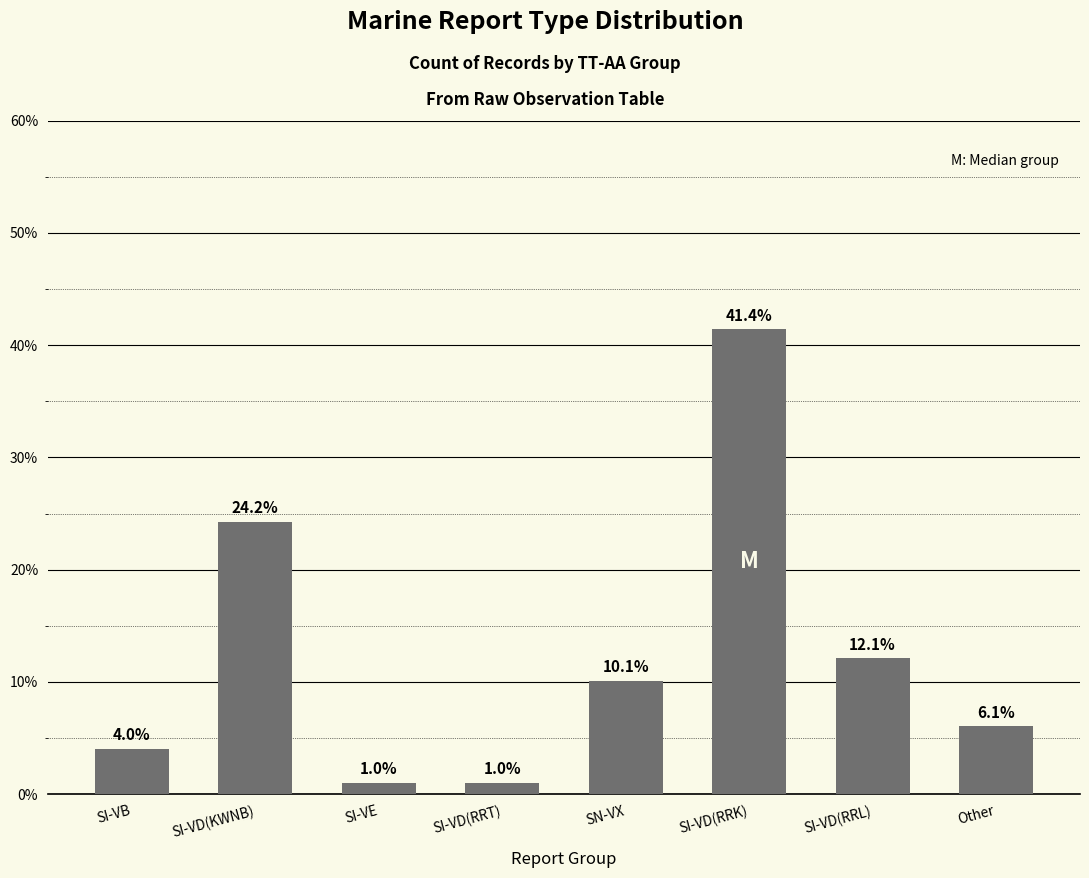

What is the change in value from SI-VD(RRT) to SI-VD(RRK)?

+40.4